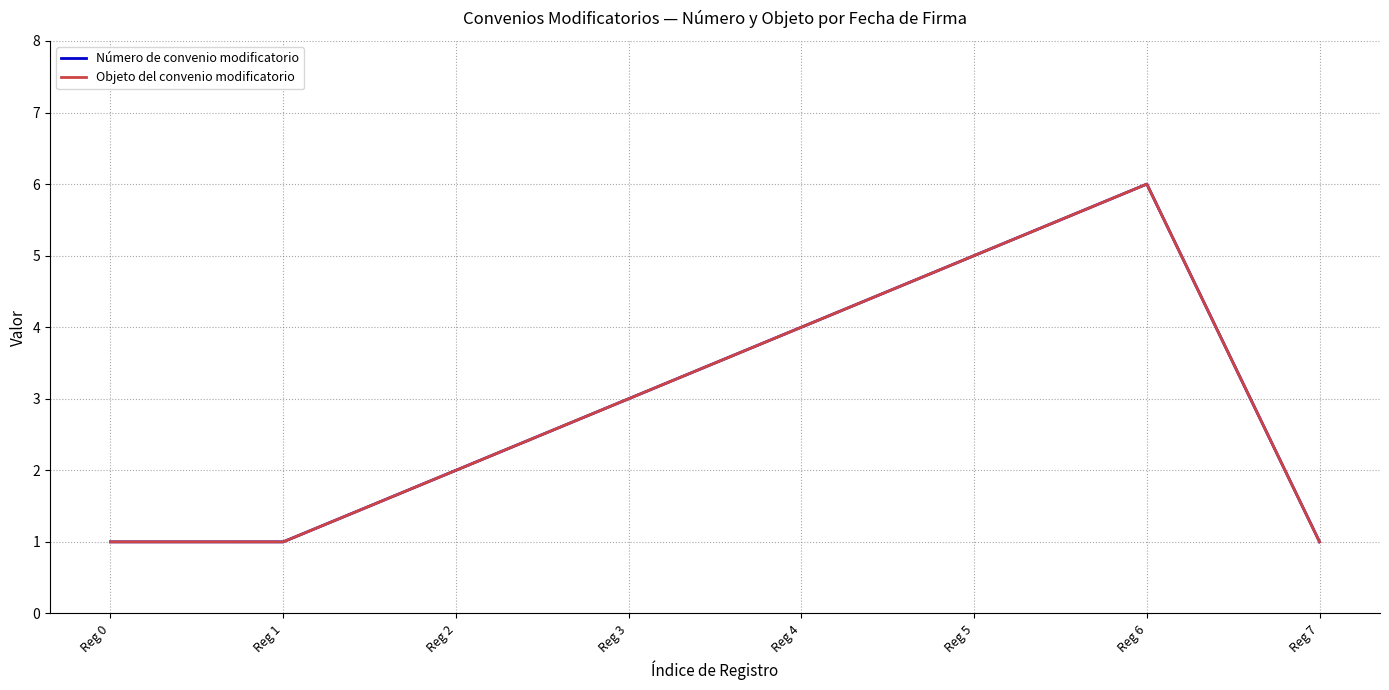

Reading left to right, extract all data points from this chart.

Número de convenio modificatorio: 1	1	2	3	4	5	6	1
Objeto del convenio modificatorio: 1	1	2	3	4	5	6	1